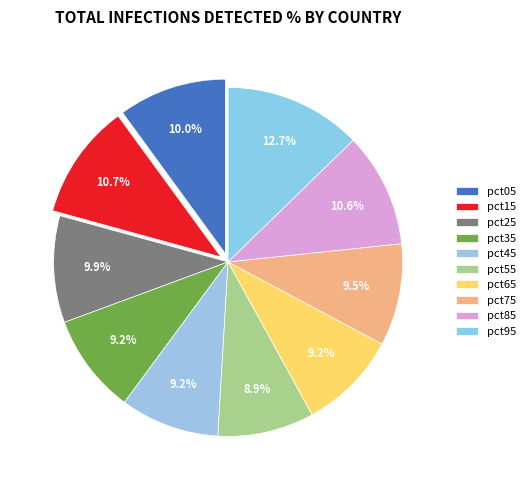

How many slices are in this pie chart?

10